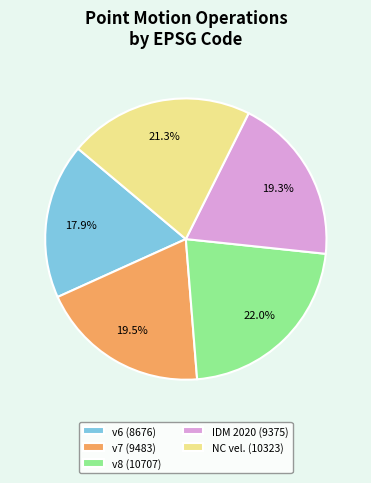

Which has a higher value, v6 (8676) or IDM 2020 (9375)?

IDM 2020 (9375)